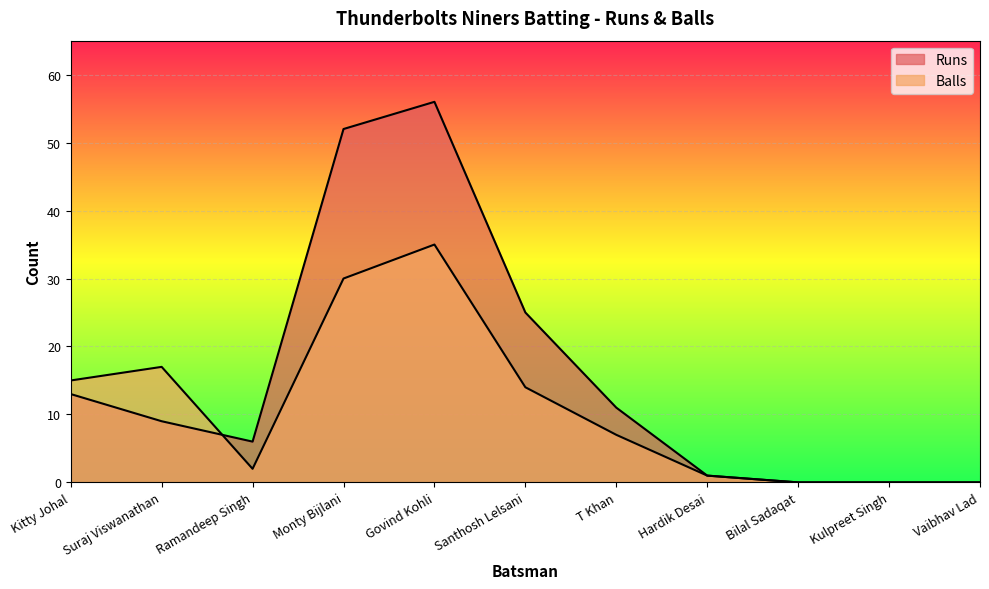

True or false: Runs has a value of 1 at Hardik Desai.

True